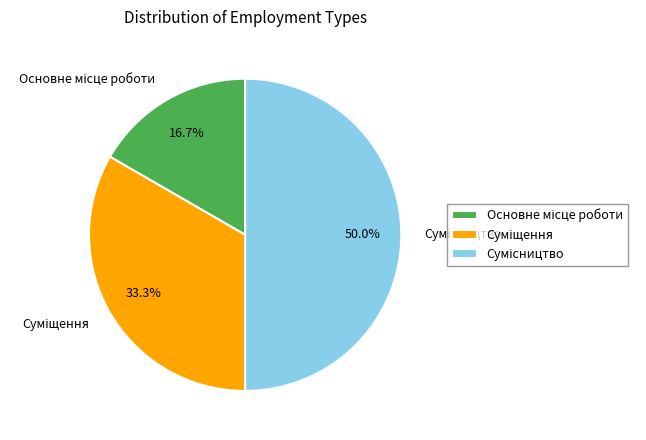

To the nearest percent, what percentage of the pie is Сумісництво?

50%